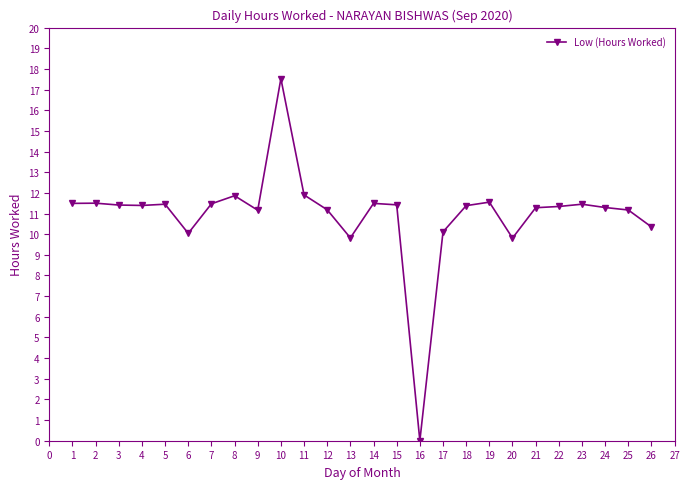

What is the change in value from 3 to 4?

-0.0